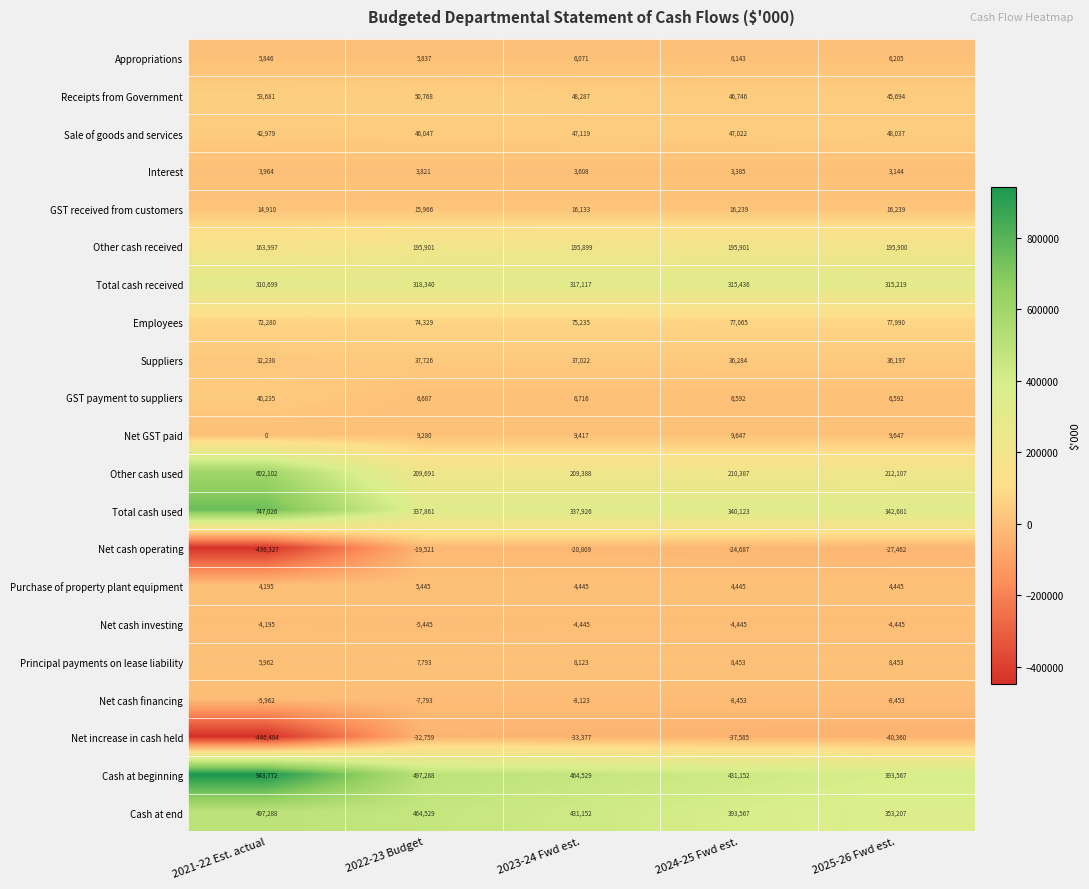

True or false: Sale of goods and services has a value of 46047 at 2022-23 Budget.

True